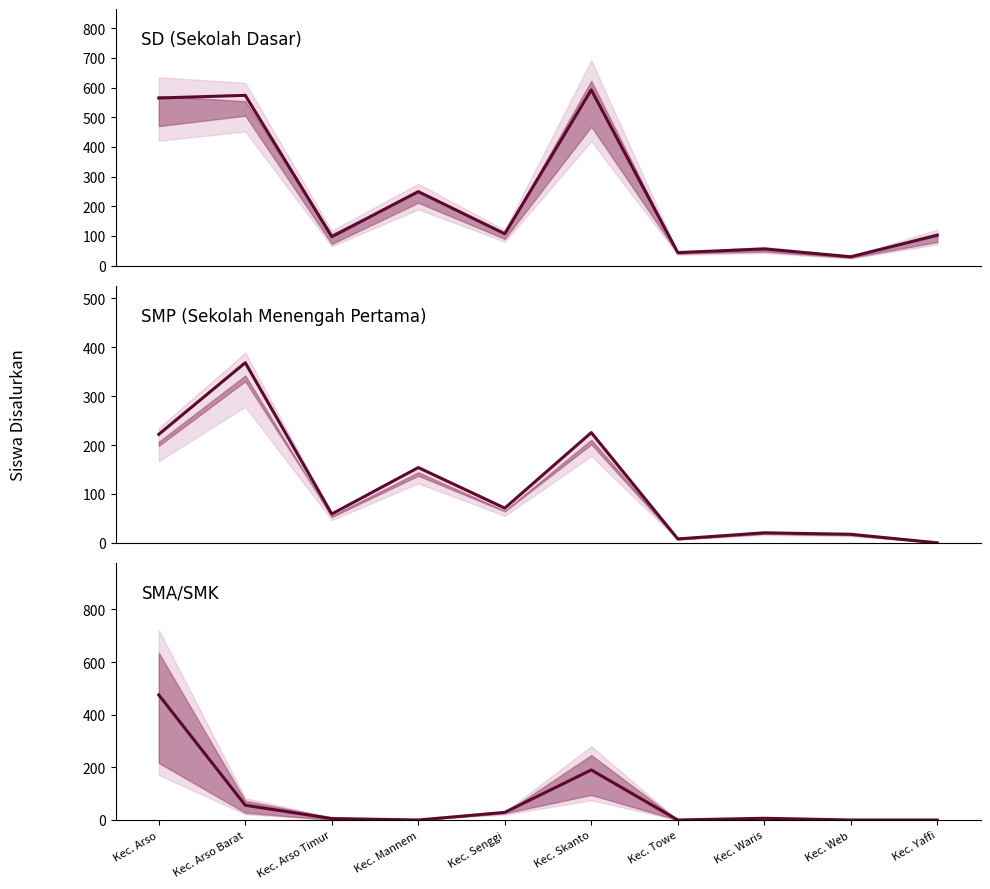

At which category is the sum across all series the highest?

Kec. Arso